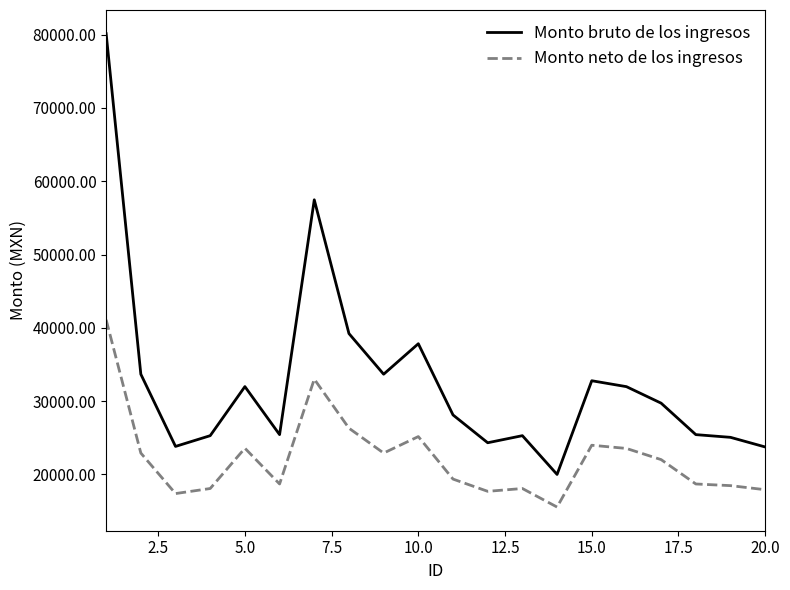

What is the lowest value of the Monto neto de los ingresos series?

15558.6